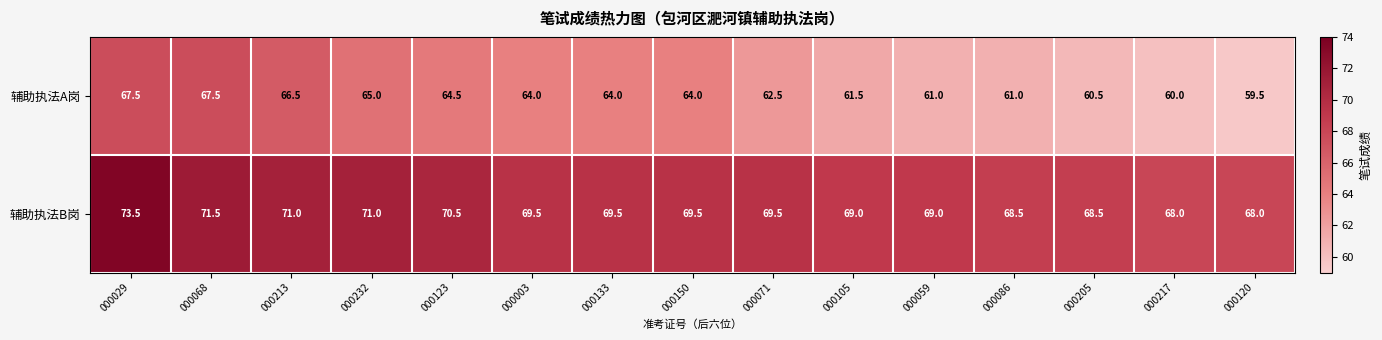

How many categories are shown in the chart?

15